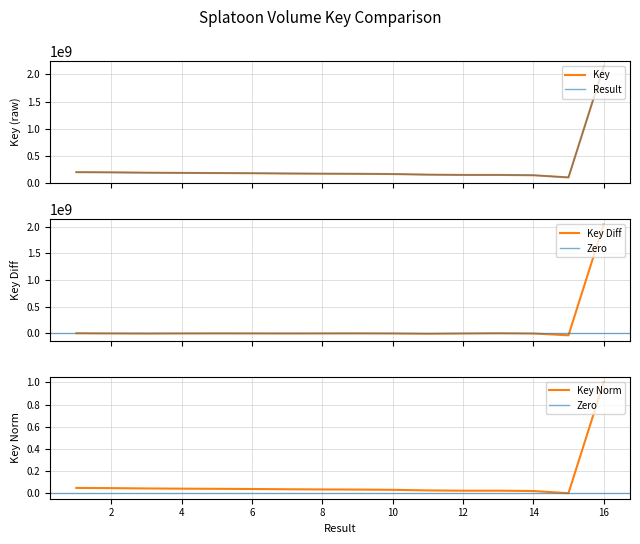

What is the change in value from 6 to 14?

-37214995